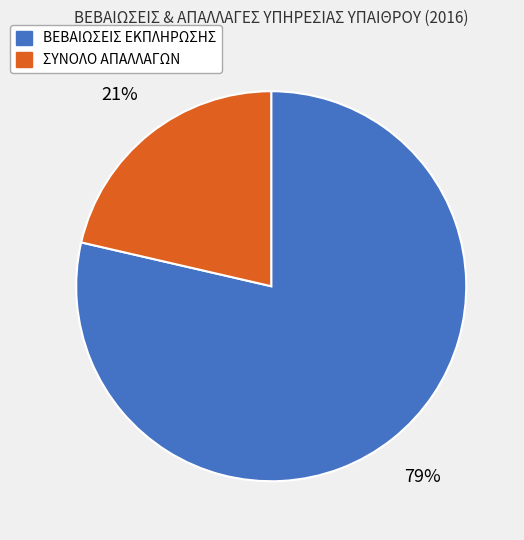

What percentage is the ΒΕΒΑΙΩΣΕΙΣ ΕΚΠΛΗΡΩΣΗΣ slice, to the nearest percent?

79%